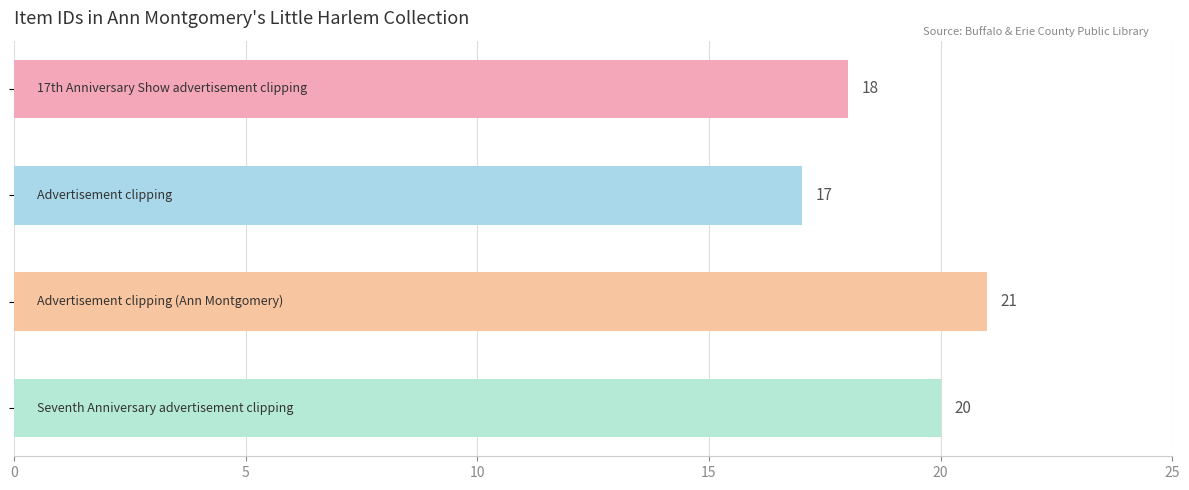

What is the value of the 3rd bar from the top?

21